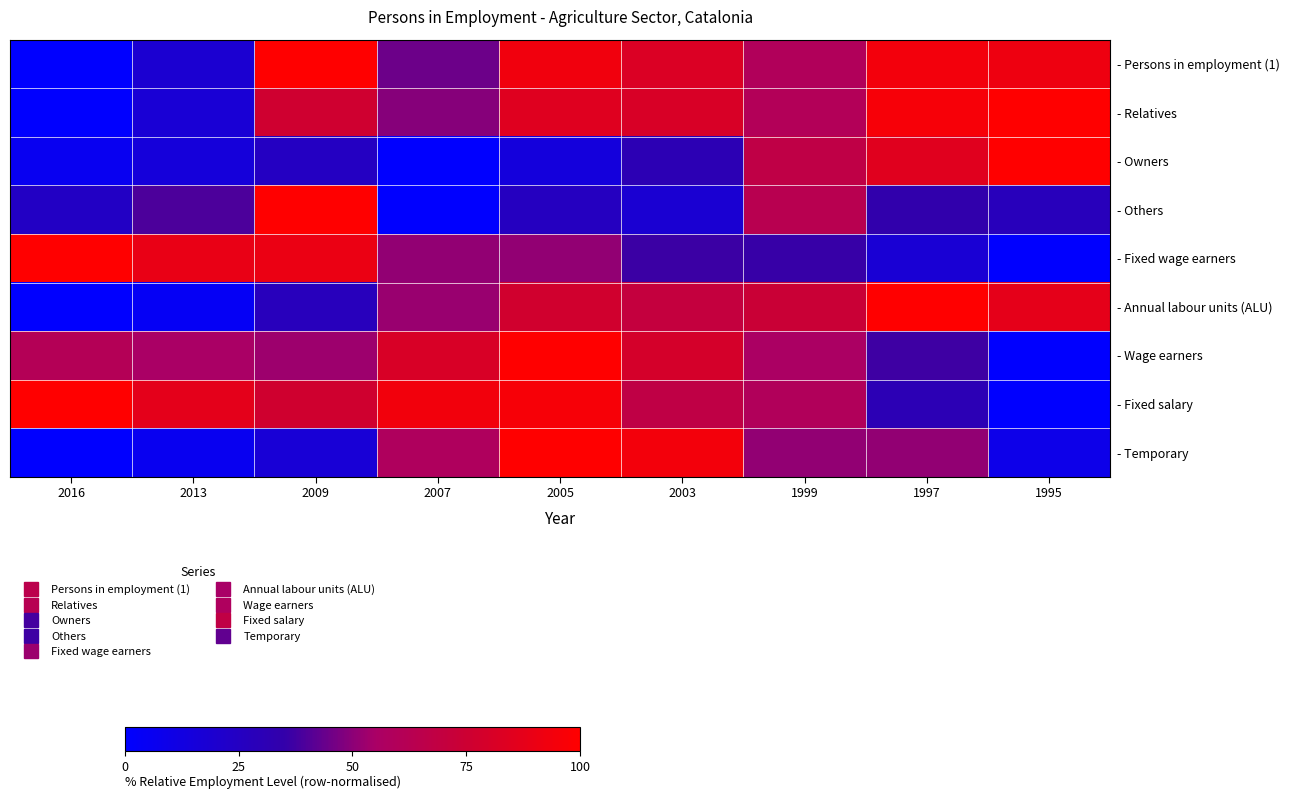

Between 1997 and 1995, which series saw the biggest shift?

- Temporary